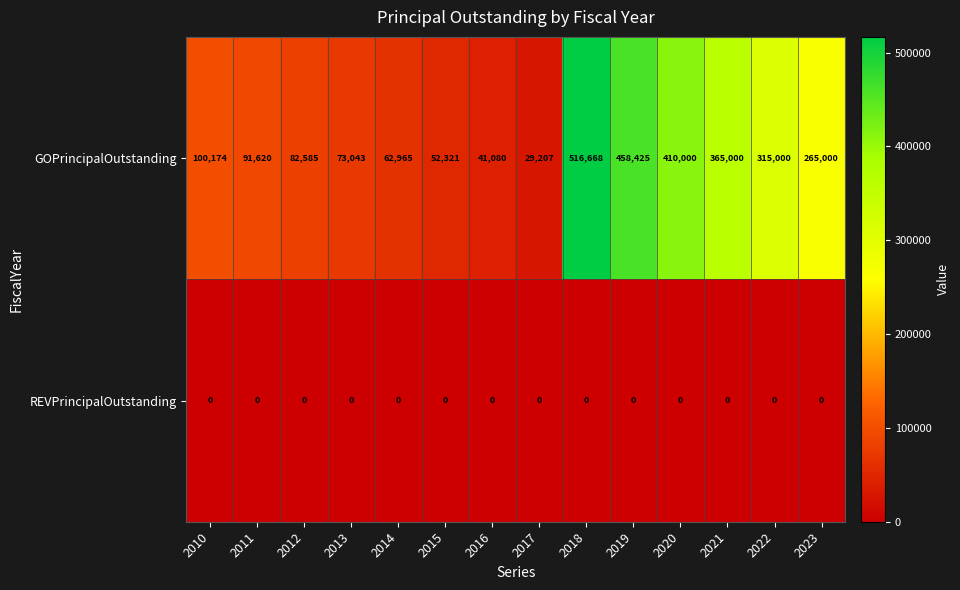

What is the average value of the GOPrincipalOutstanding series?

204506